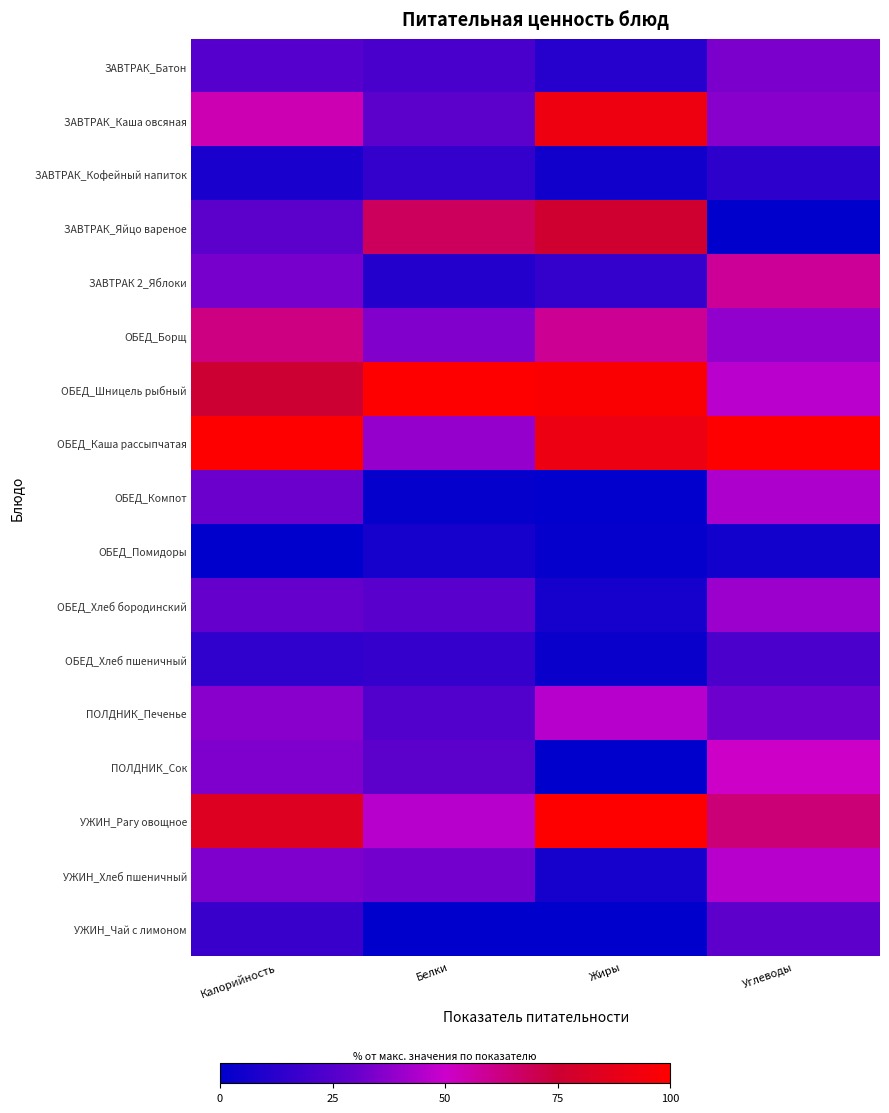

Which label corresponds to the smallest value in the chart?

Углеводы